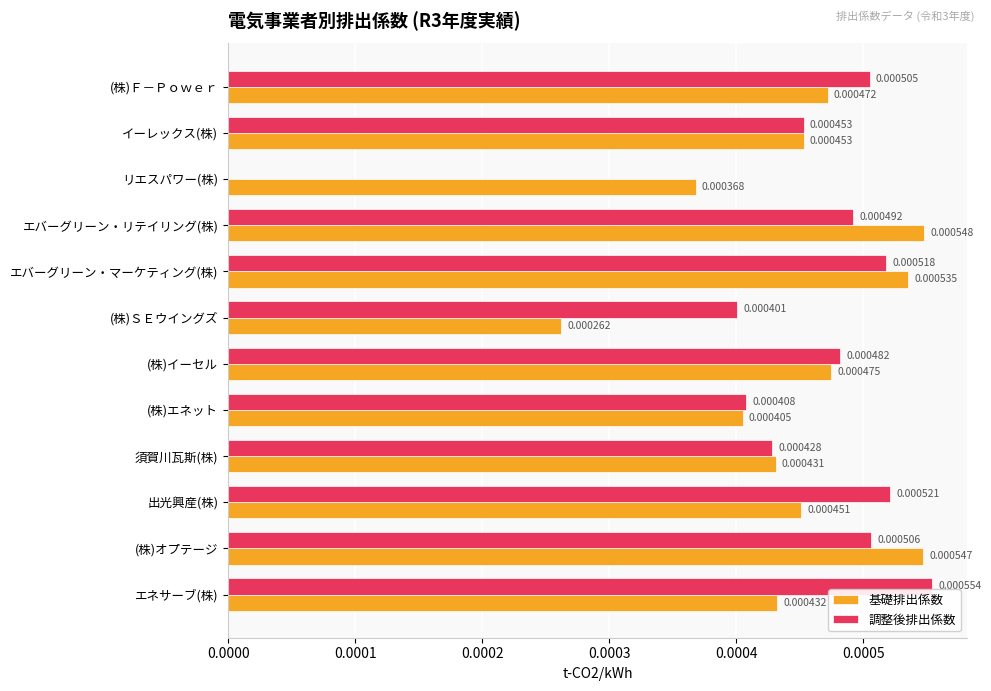

Where is 基礎排出係数 nearest to the value 0?

(株)ＳＥウイングズ